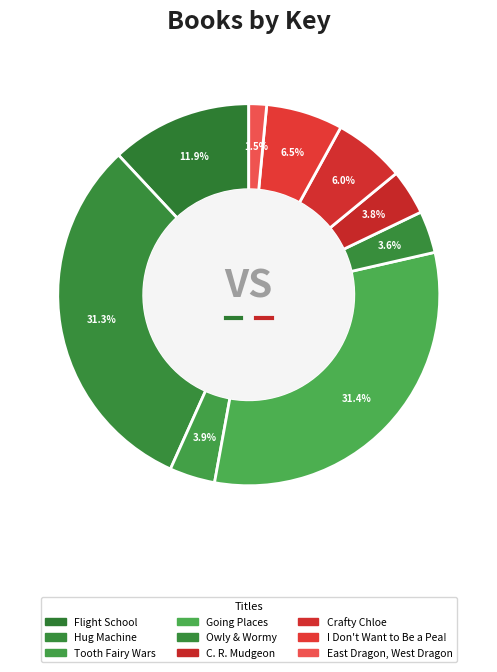

To the nearest percent, what percentage of the pie is East Dragon, West Dragon?

2%